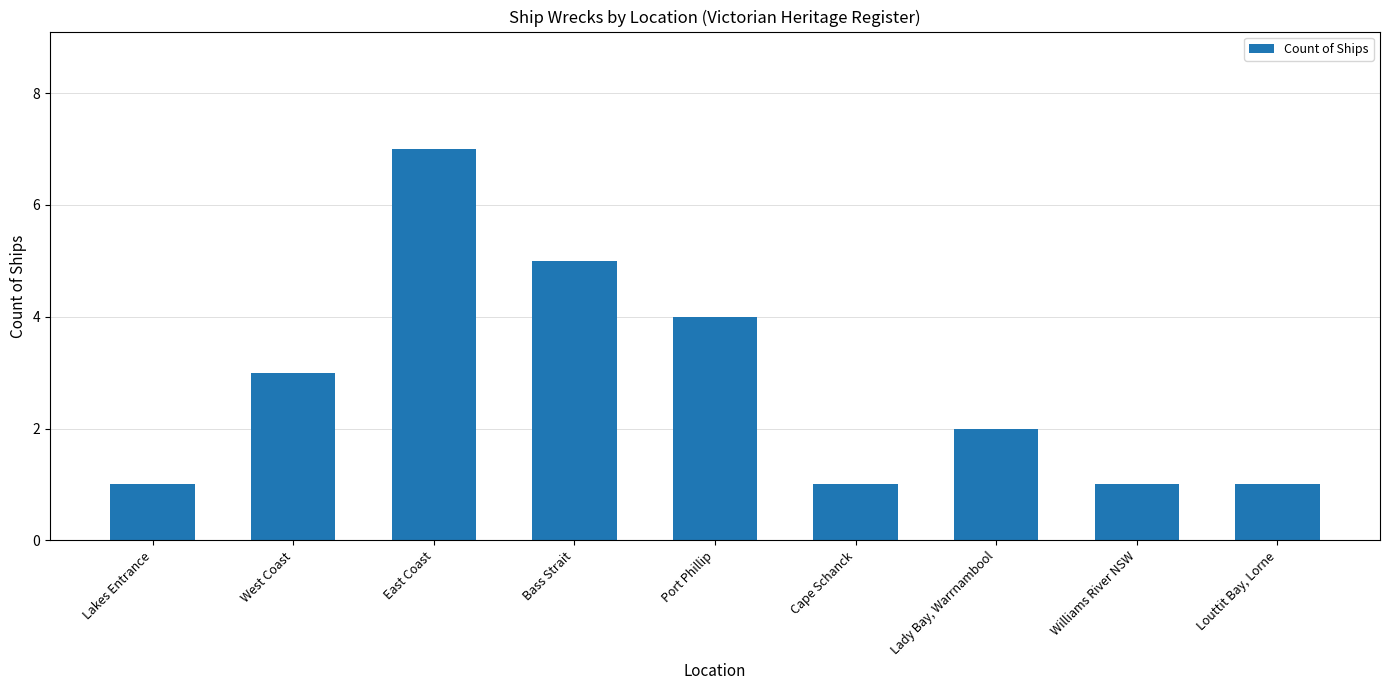

Reading left to right, what are all the values shown in this chart?

Lakes Entrance=1	West Coast=3	East Coast=7	Bass Strait=5	Port Phillip=4	Cape Schanck=1	Lady Bay, Warrnambool=2	Williams River NSW=1	Louttit Bay, Lorne=1